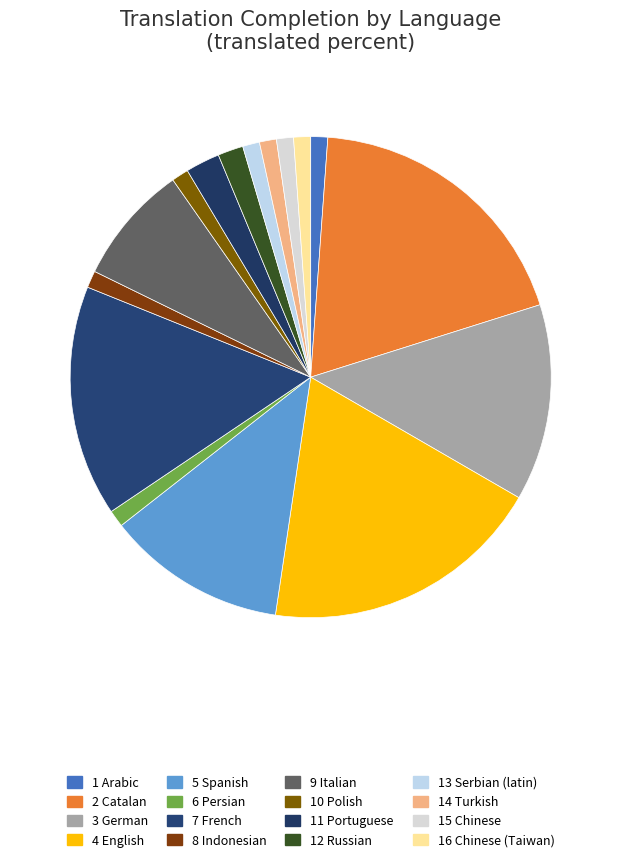

Which category has the biggest portion of the pie?

Catalan